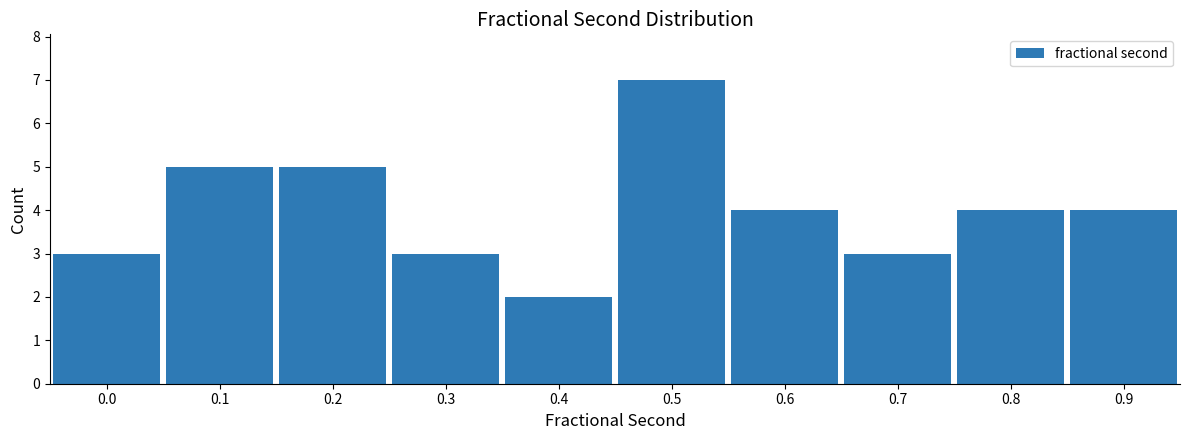

Reading right to left, list all the values displayed in this chart.

0.9=4	0.8=4	0.7=3	0.6=4	0.5=7	0.4=2	0.3=3	0.2=5	0.1=5	0.0=3